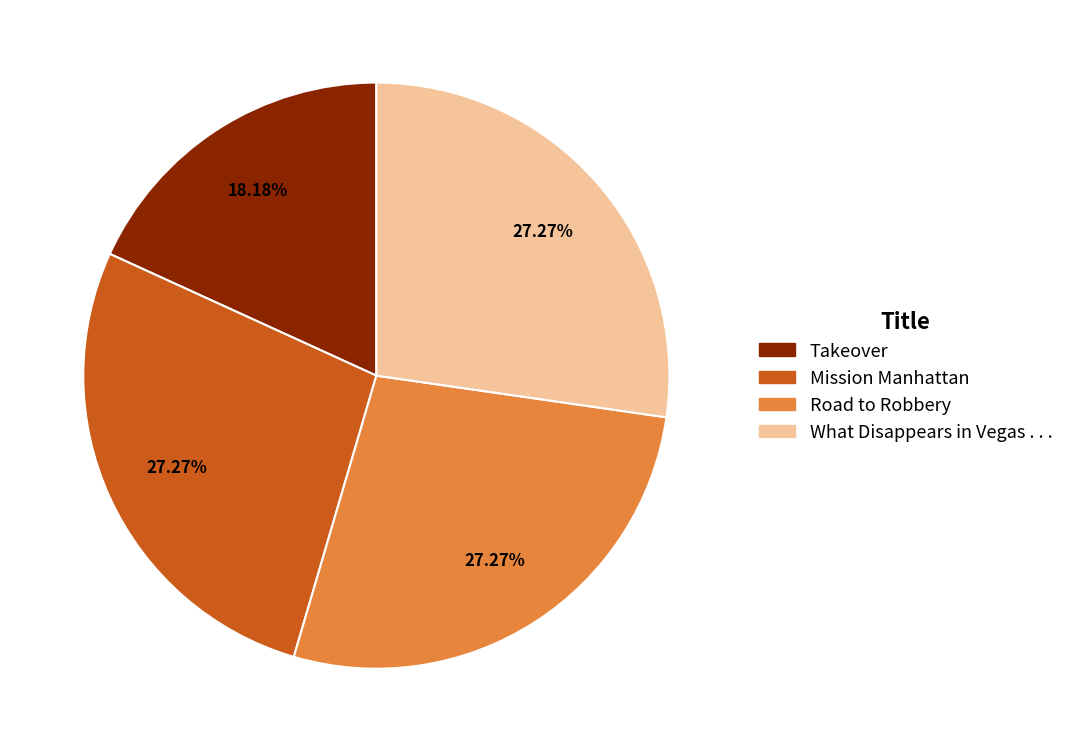

Which category has the smallest portion of the pie?

Takeover